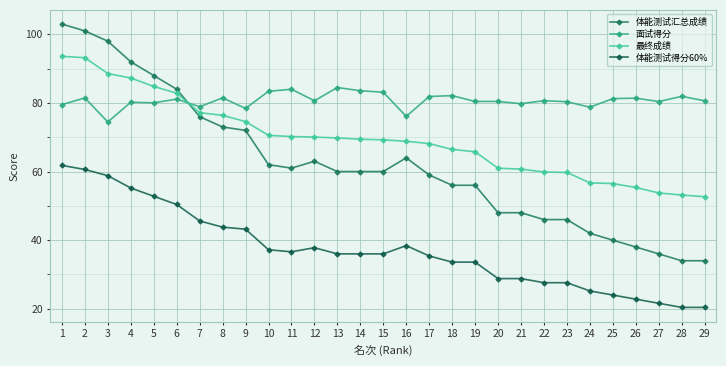

What is the minimum value for 面试得分?

74.4